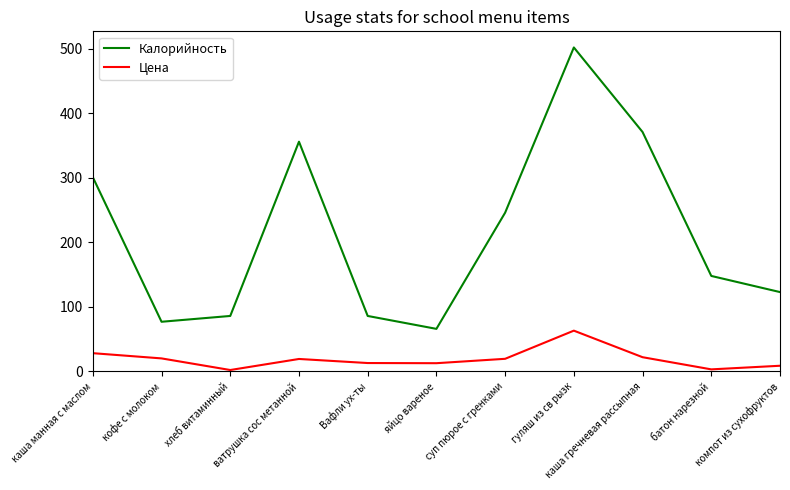

The Калорийность series shows 371.0 at каша гречневая рассыпная. True or false?

True